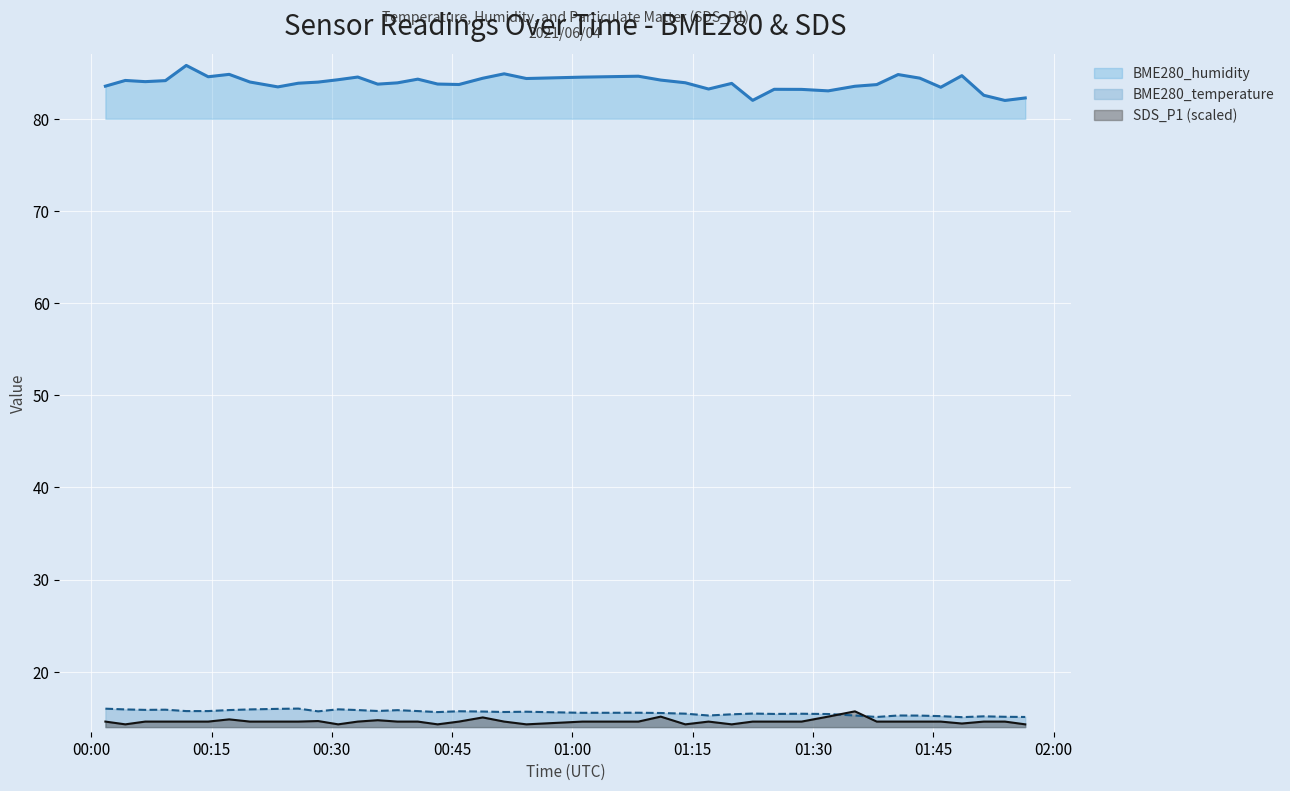

Which label corresponds to the largest value in the chart?

2021/06/04 00:11:51